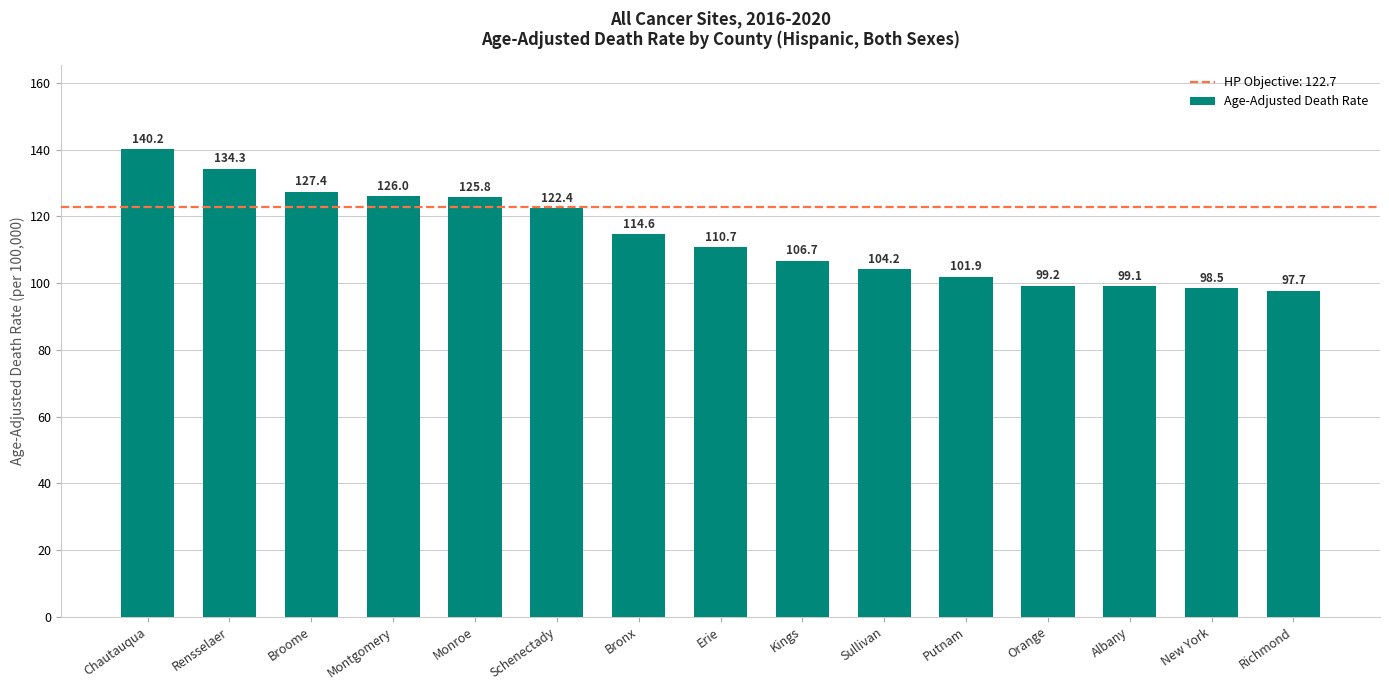

What is the change in value from Rensselaer to Monroe?

-8.5